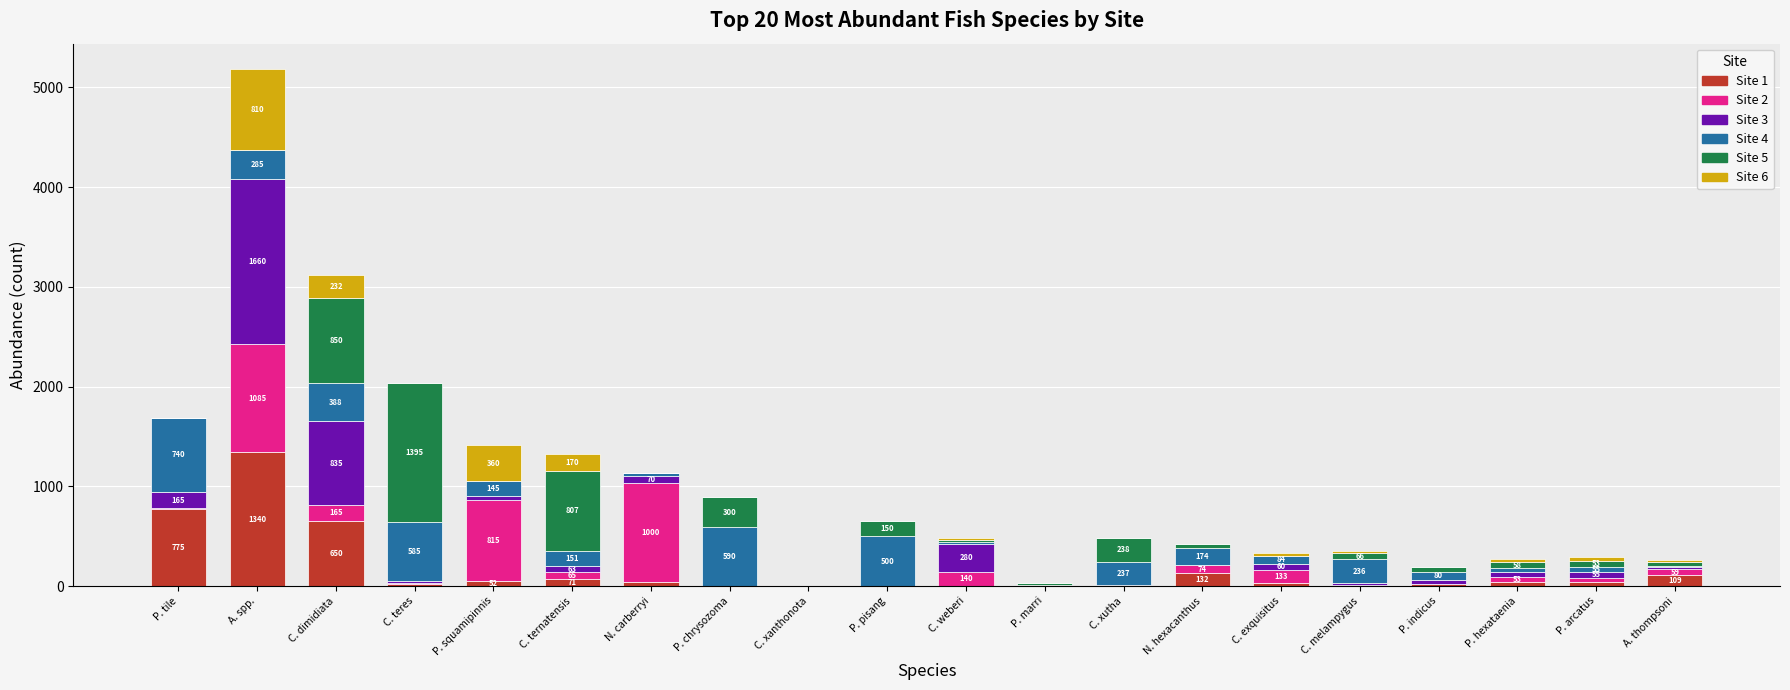

At which label does Site 1 reach its peak?

A. spp.